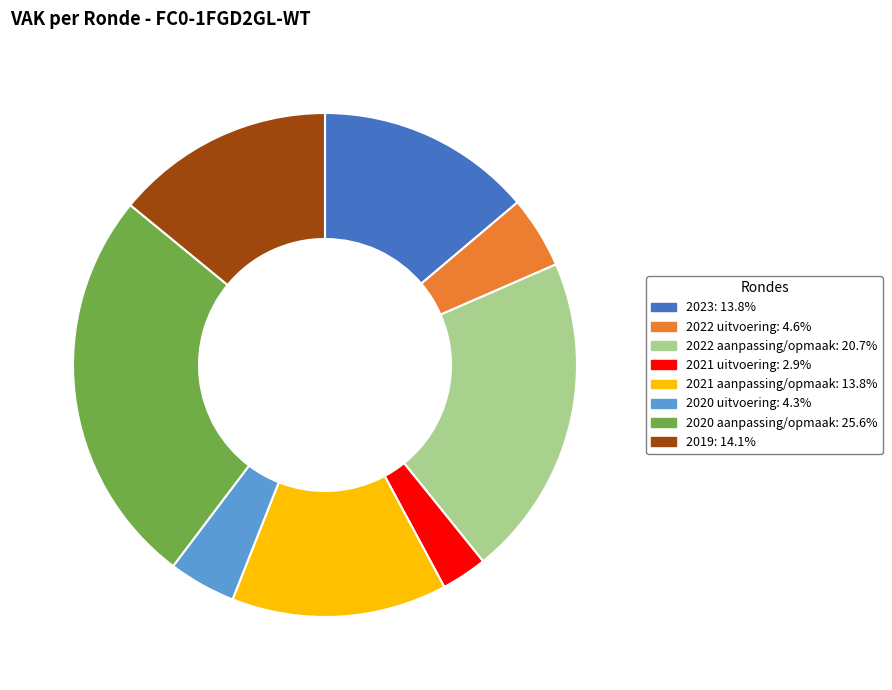

Does 2022 uitvoering: 4.6% represent more than half of the total?

No